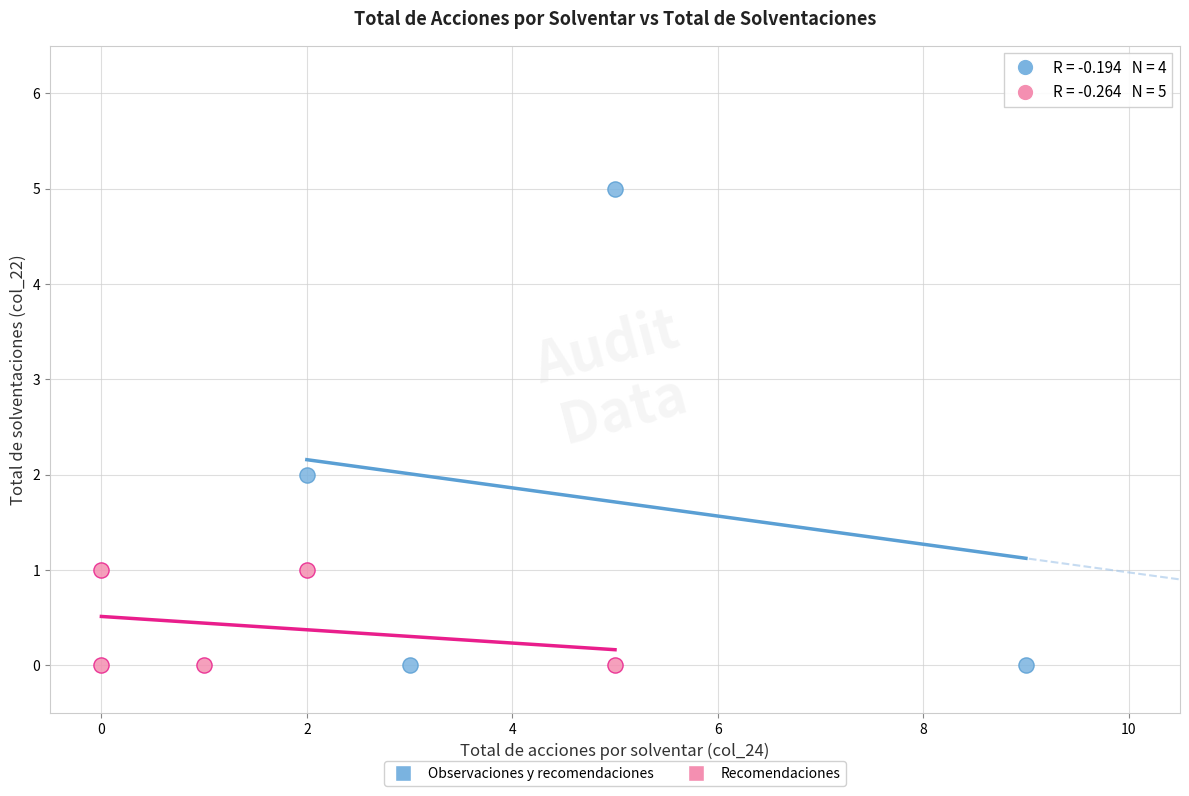

Which series has the largest Y range (max minus min)?

Observaciones y recomendaciones